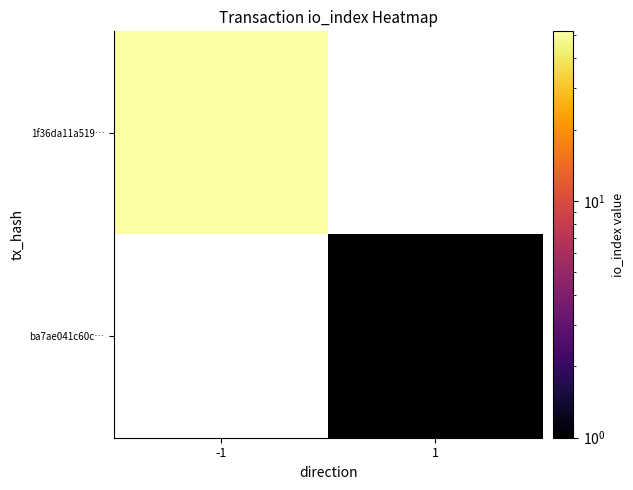

At which category does the chart reach its minimum across all series?

1